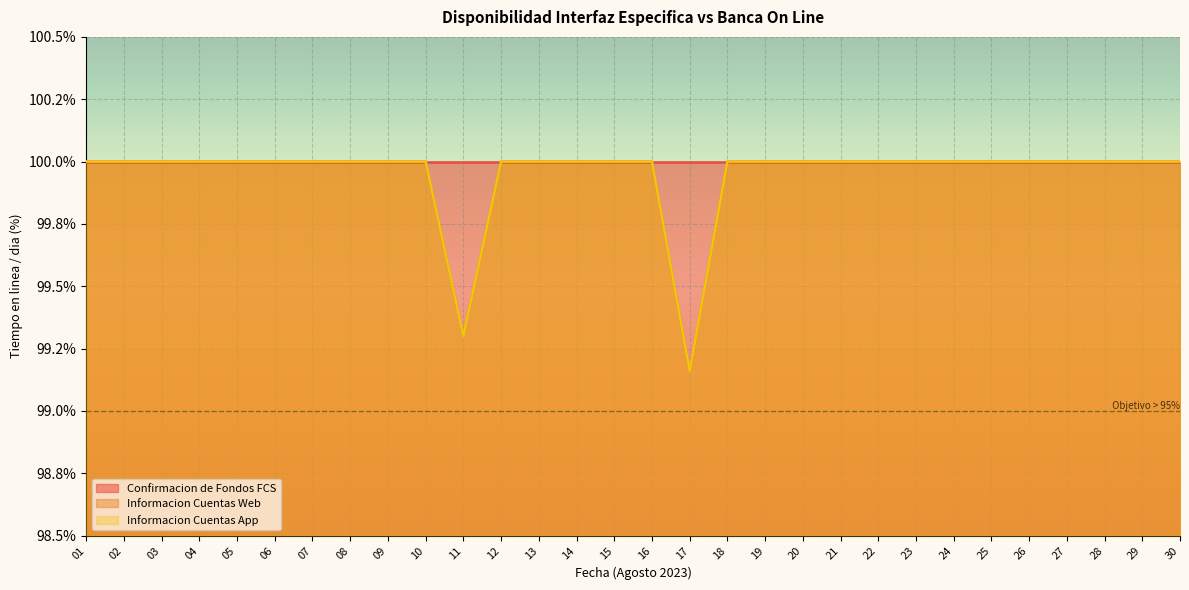

The value of Informacion Cuentas App at 26 is 64.8. True or false?

False